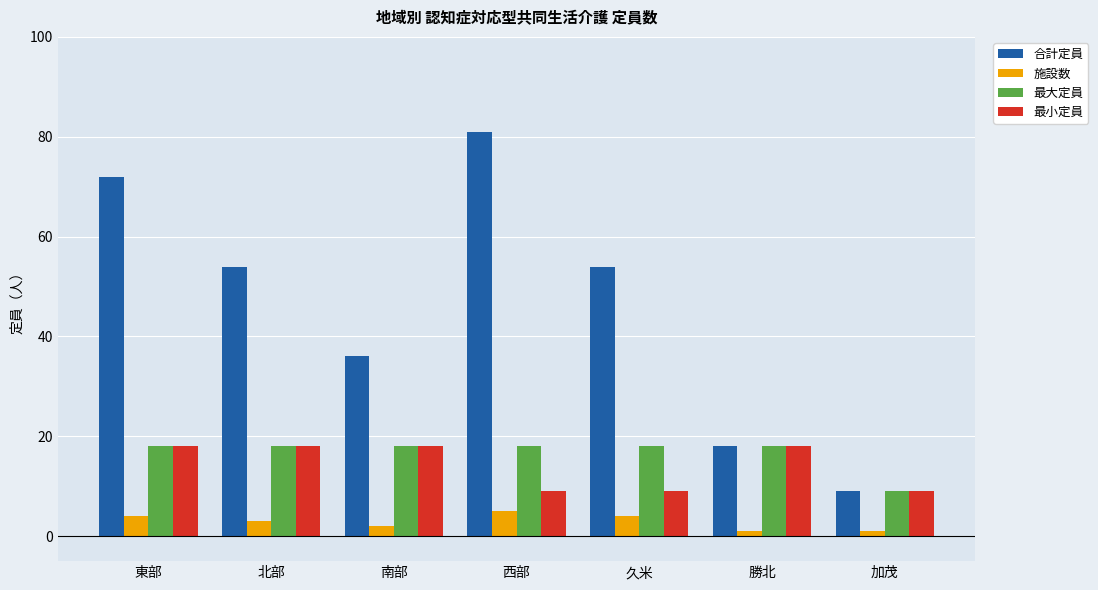

How many categories are shown in the chart?

7